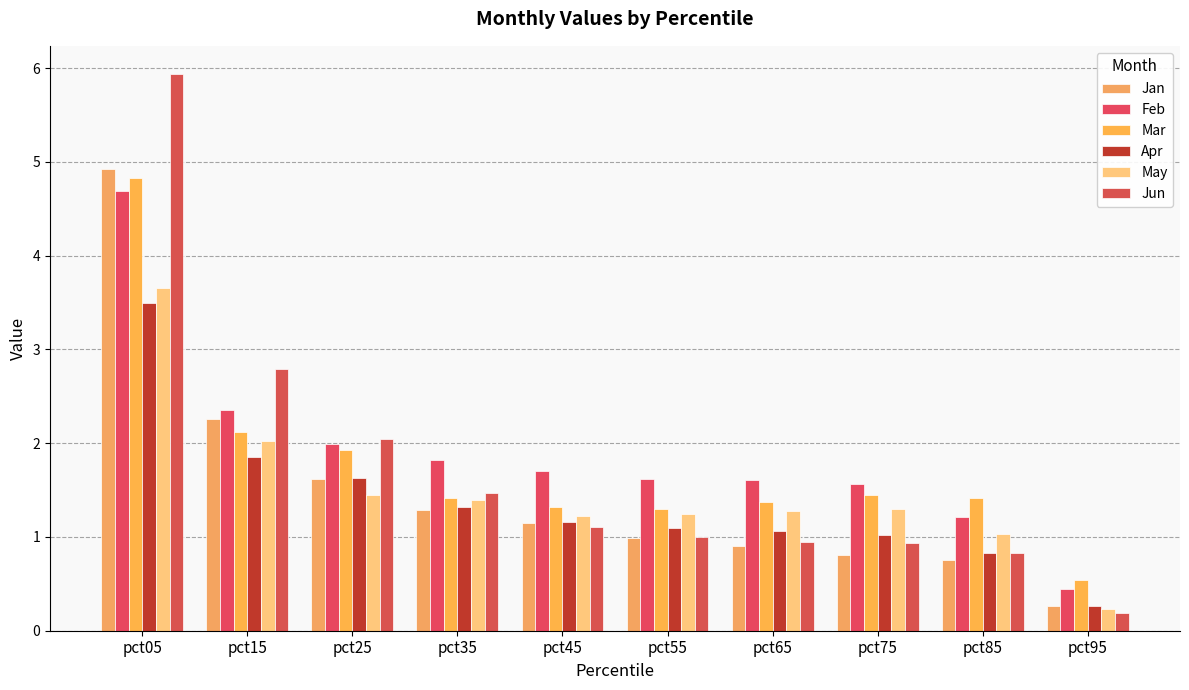

Which label corresponds to the smallest value in the chart?

pct95